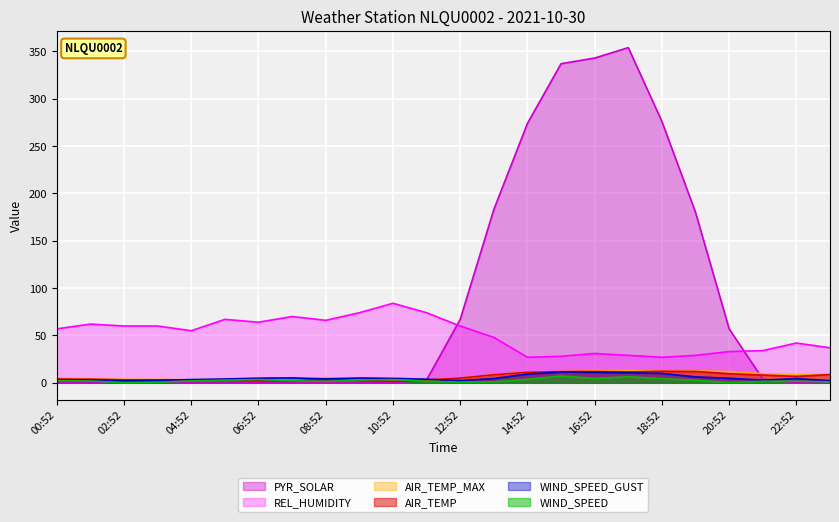

What is the value of the AIR_TEMP point at the 16th from the left?

11.8